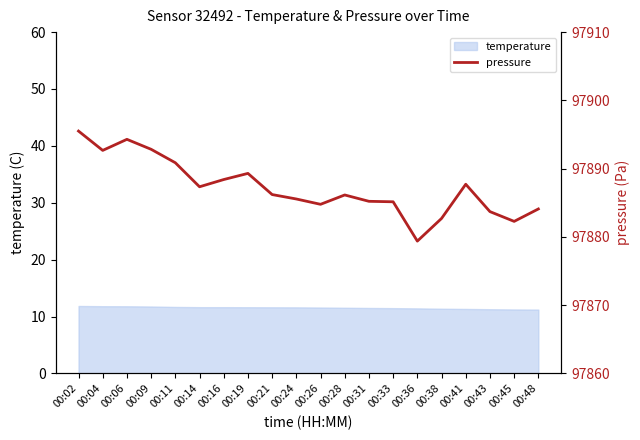

At which category does the chart reach its peak across all series?

00:02